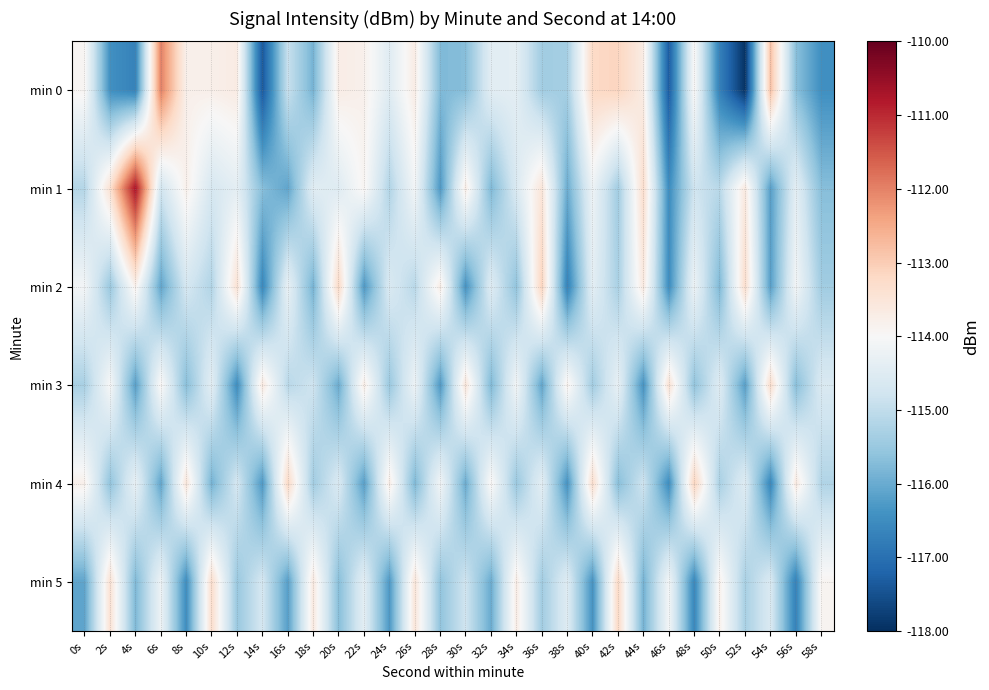

Which has a higher value, 50s or 40s?

40s